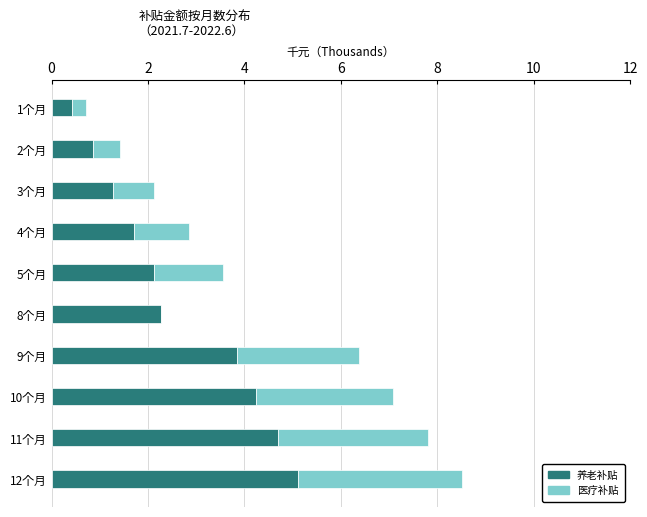

Count the number of categories in the chart.

10